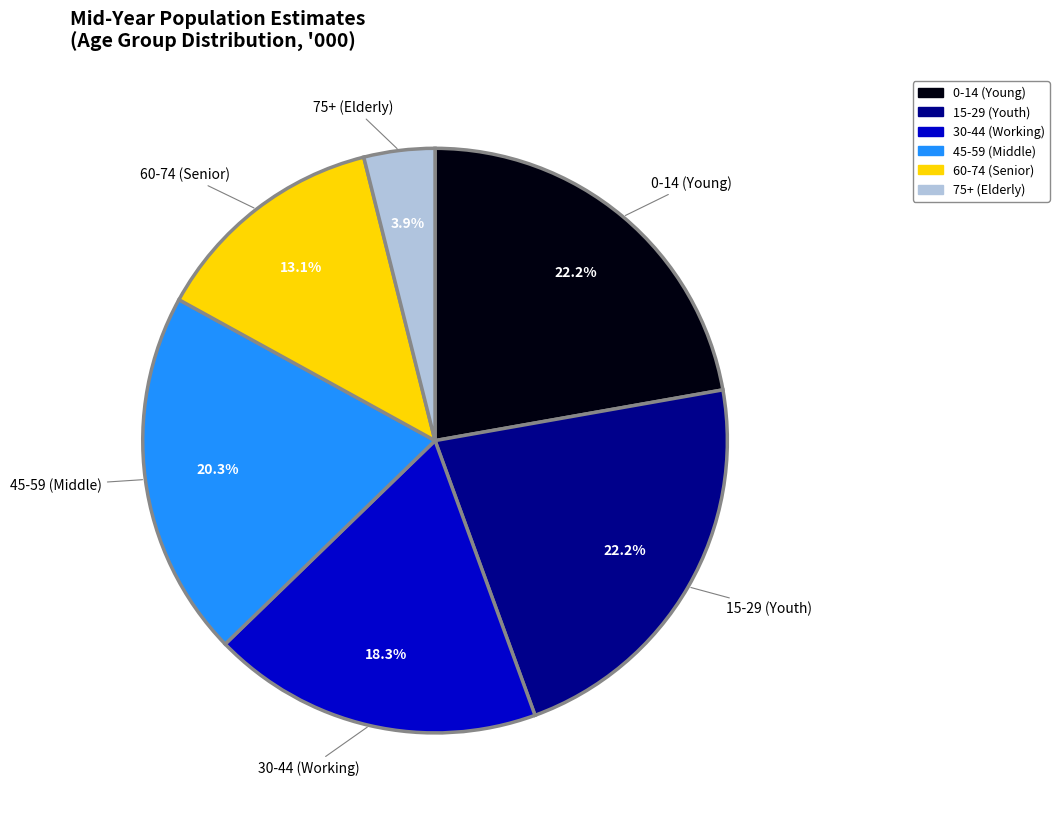

Between 0-14 (Young) and 45-59 (Middle), which is larger?

0-14 (Young)